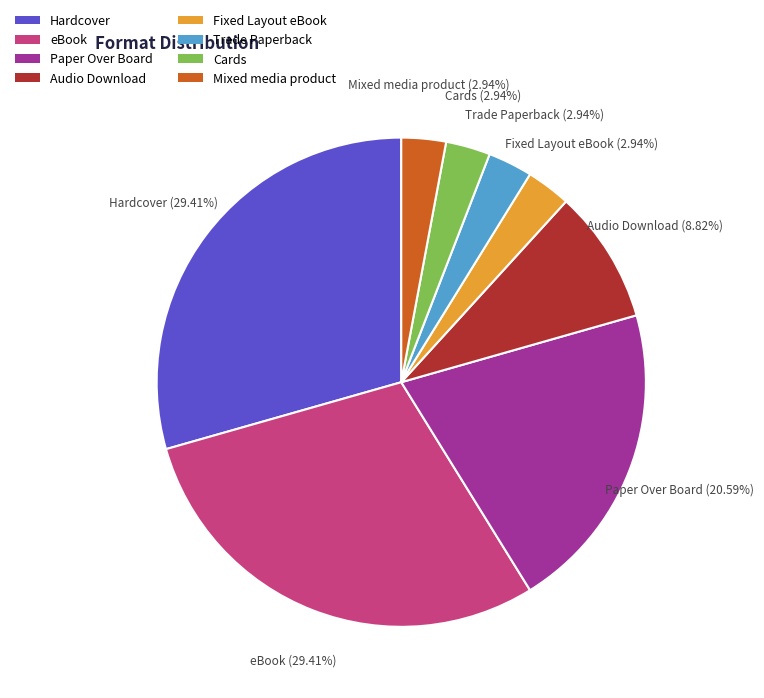

Combined, what portion of the pie is Audio Download and Trade Paperback?

11.8%